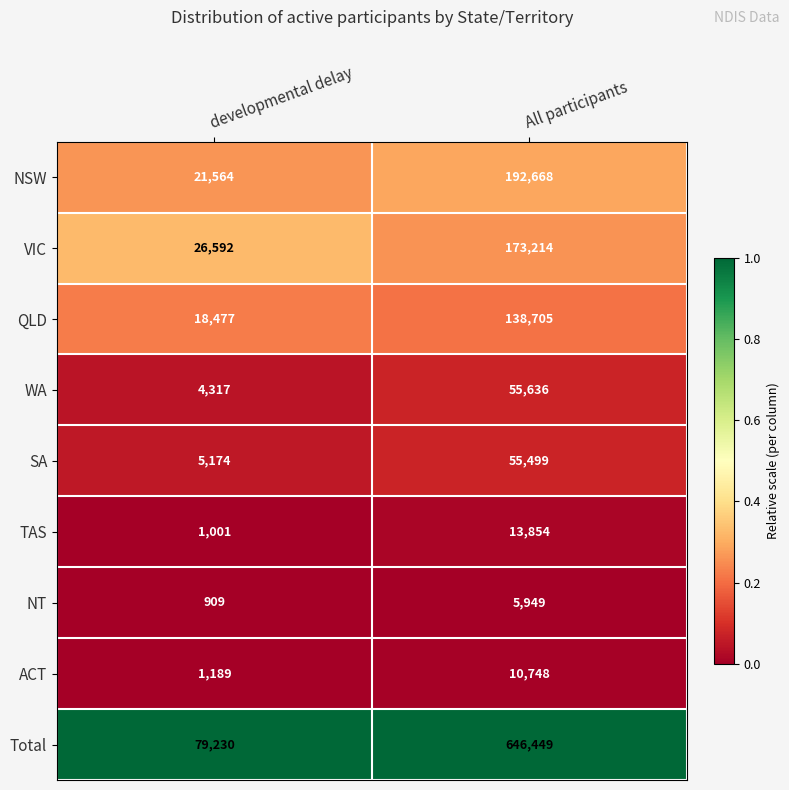

Which category has the lowest value in the SA series?

developmental delay